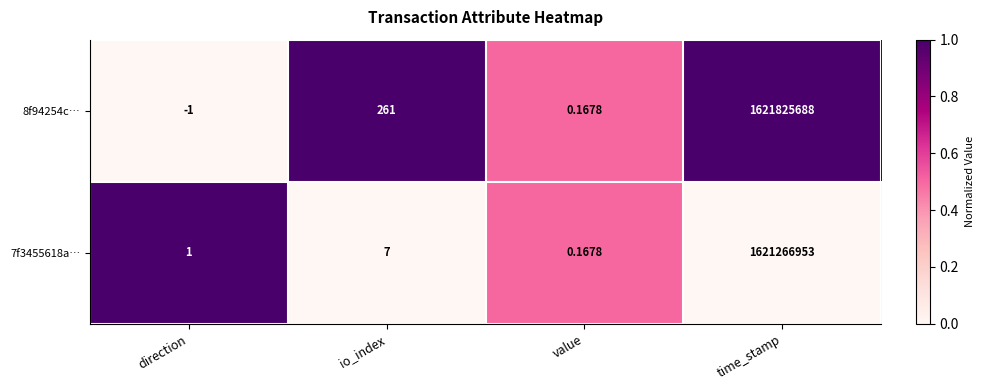

At which label is 7f3455618a… closest to 810633476?

io_index